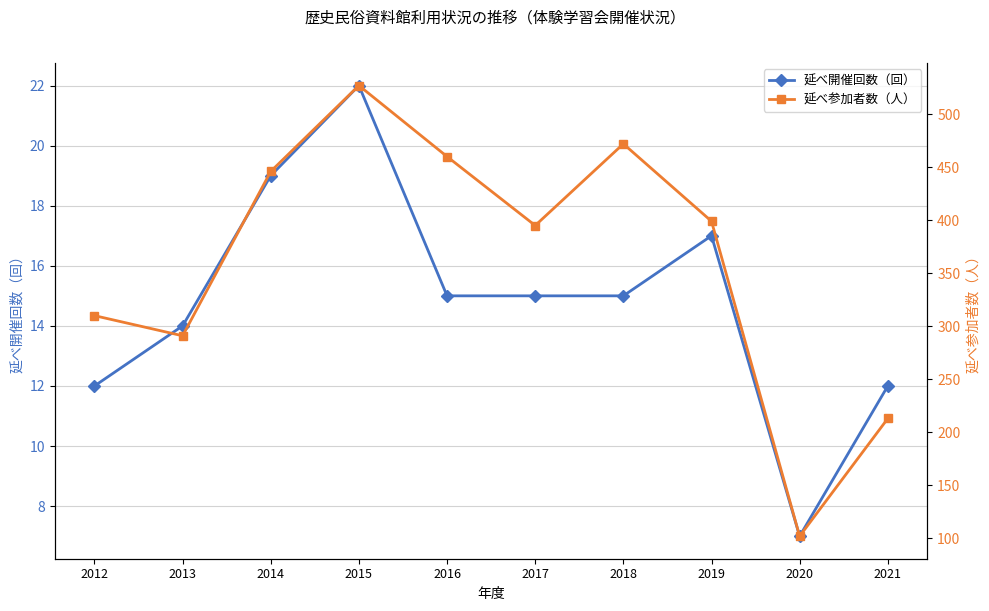

True or false: 延べ参加者数（人） and 延べ開催回数（回） intersect in this chart.

False